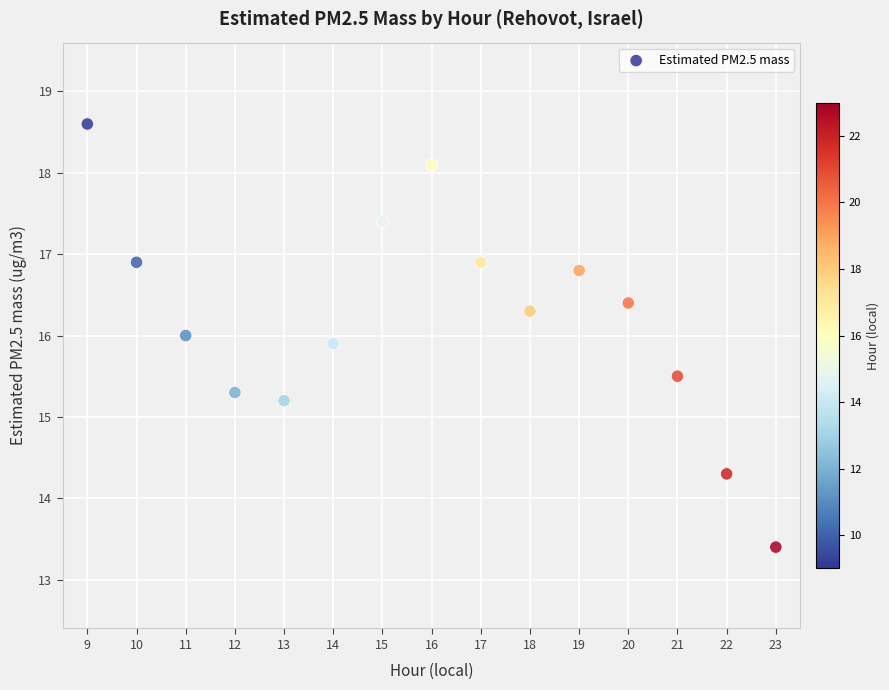

What is the range of X values (max minus min)?

14.0